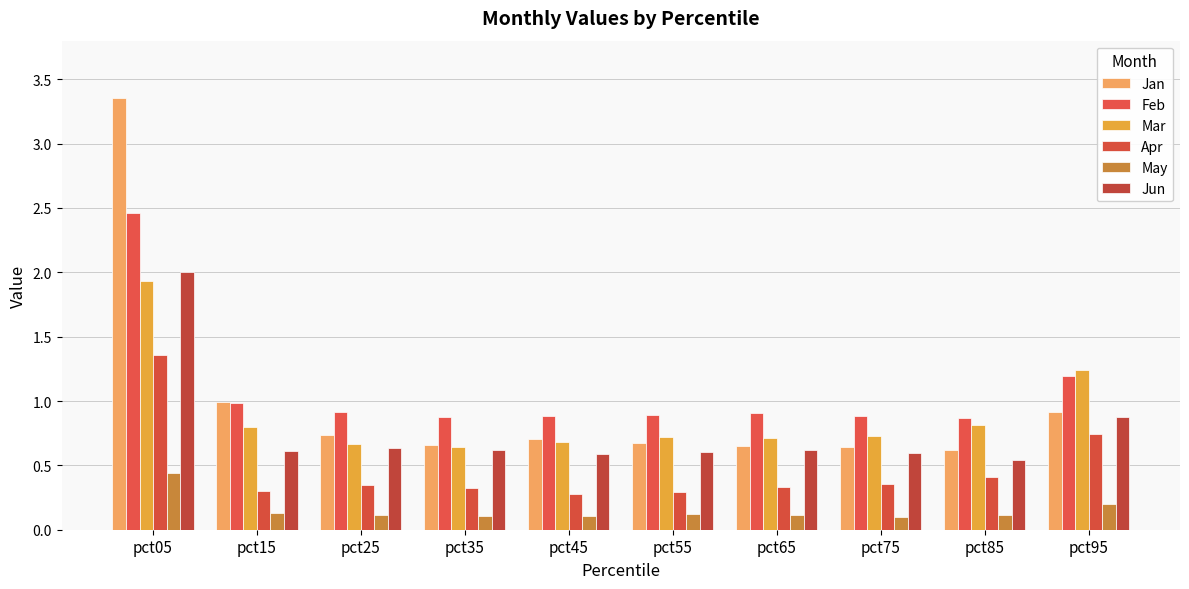

Between pct05 and pct85, which series saw the biggest shift?

Jan